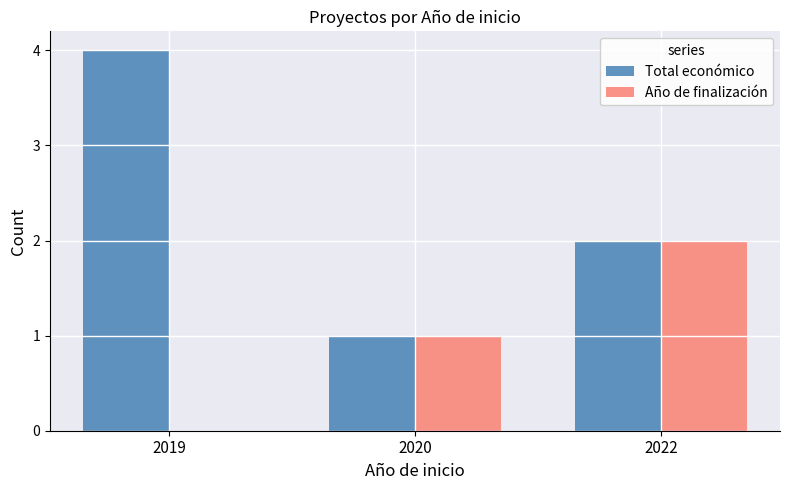

What value does the Año de finalización series have at 2022?

2